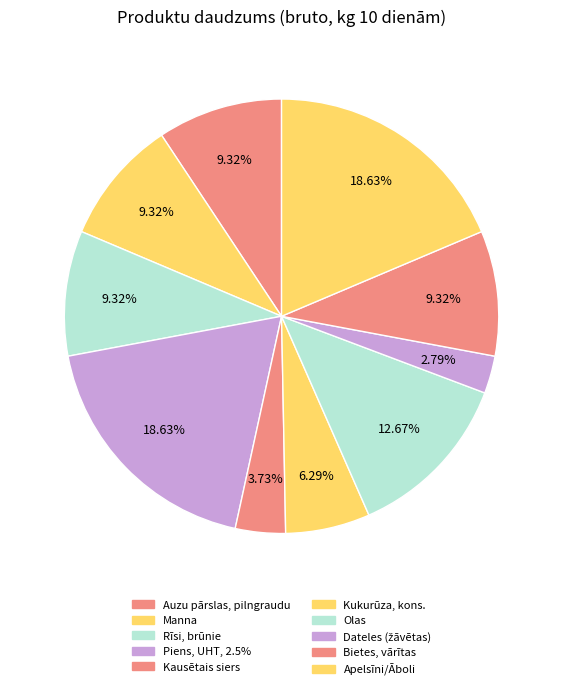

How many slices are in this pie chart?

10